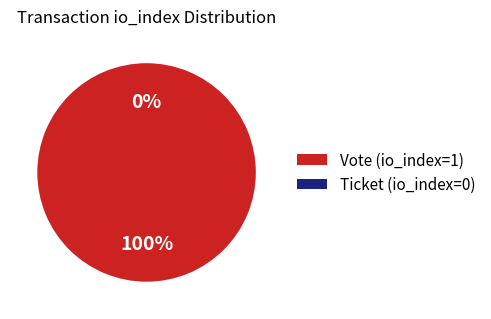

To the nearest percent, what is the average slice percentage?

50%